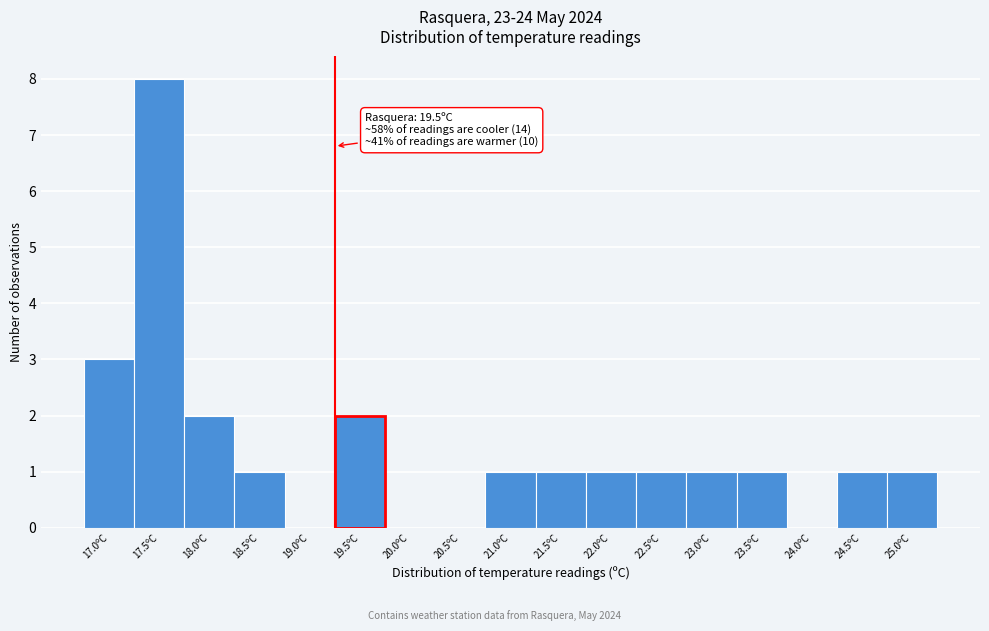

Reading right to left, extract all data points from this chart.

25.0ºC=1	24.5ºC=1	24.0ºC=0	23.5ºC=1	23.0ºC=1	22.5ºC=1	22.0ºC=1	21.5ºC=1	21.0ºC=1	20.5ºC=0	20.0ºC=0	19.5ºC=2	19.0ºC=0	18.5ºC=1	18.0ºC=2	17.5ºC=8	17.0ºC=3